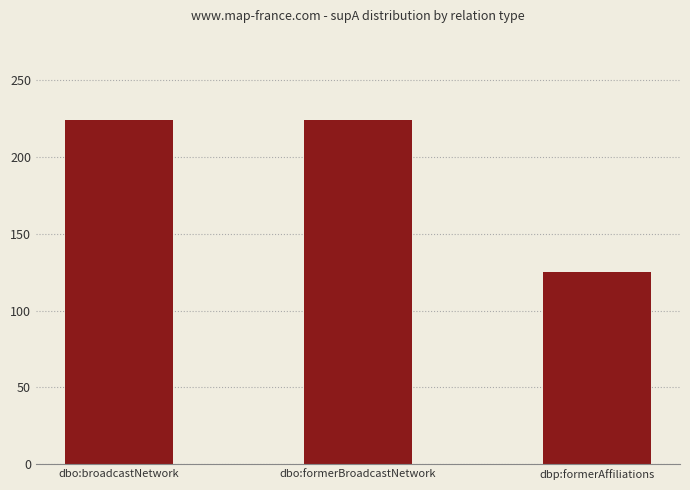

Reading left to right, extract all data points from this chart.

224	224	125